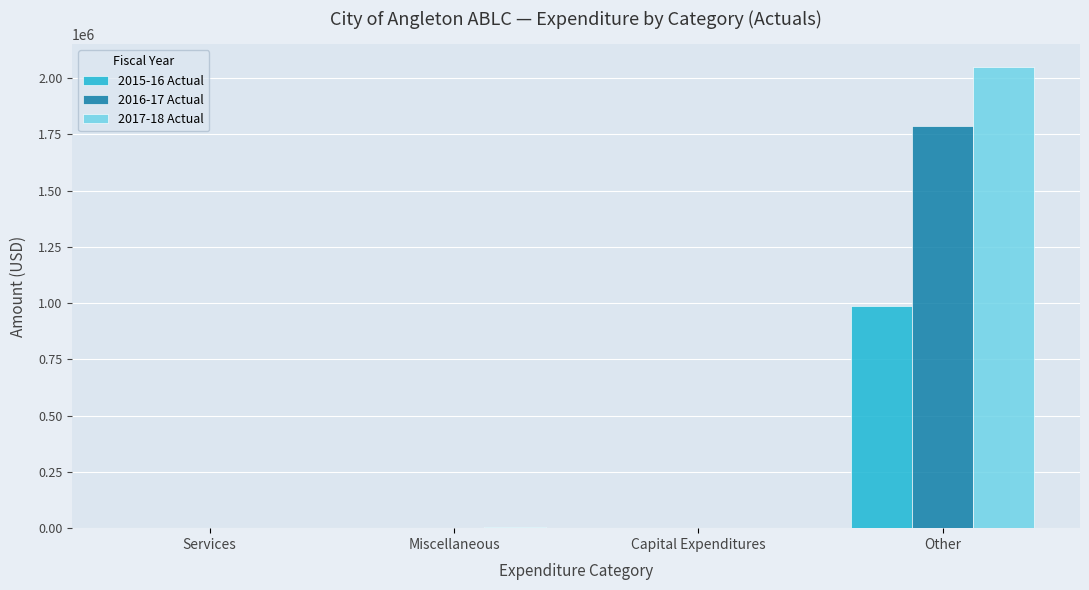

Is the value of 2015-16 Actual at Other greater than the value of 2016-17 Actual at Services?

Yes